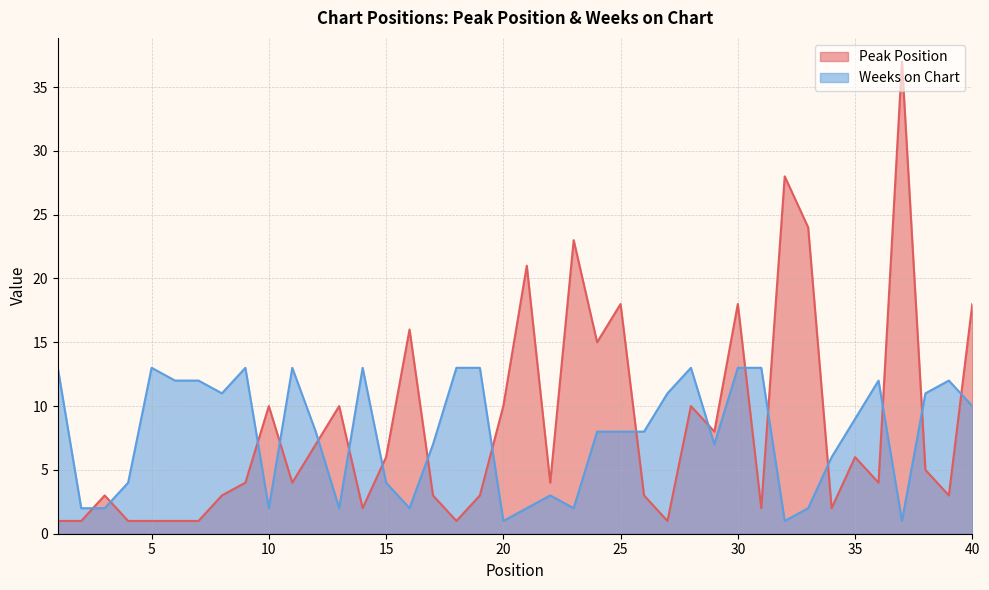

How many lines are shown in the chart?

2